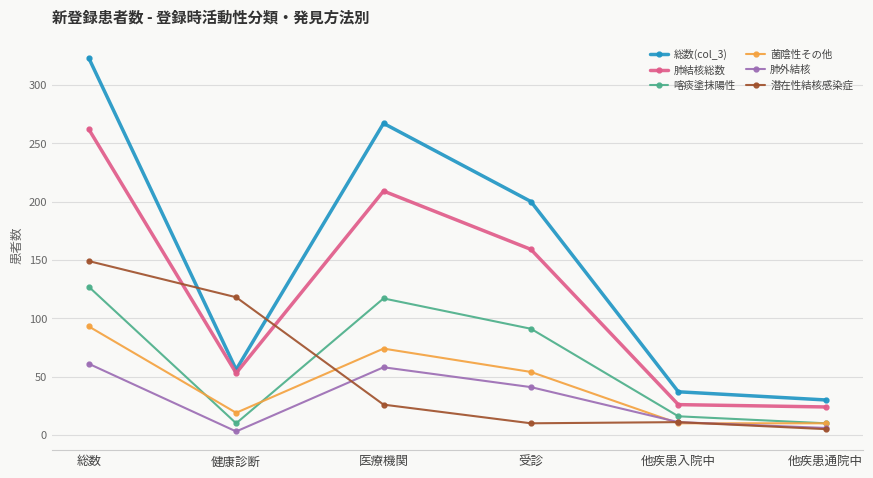

What is the difference between the maximum and minimum values in the 総数(col_3) series?

293